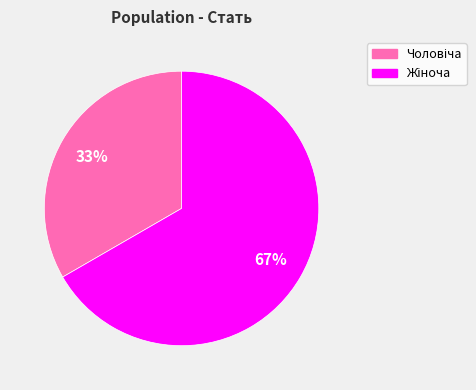

To the nearest percent, what is the average slice percentage?

50%